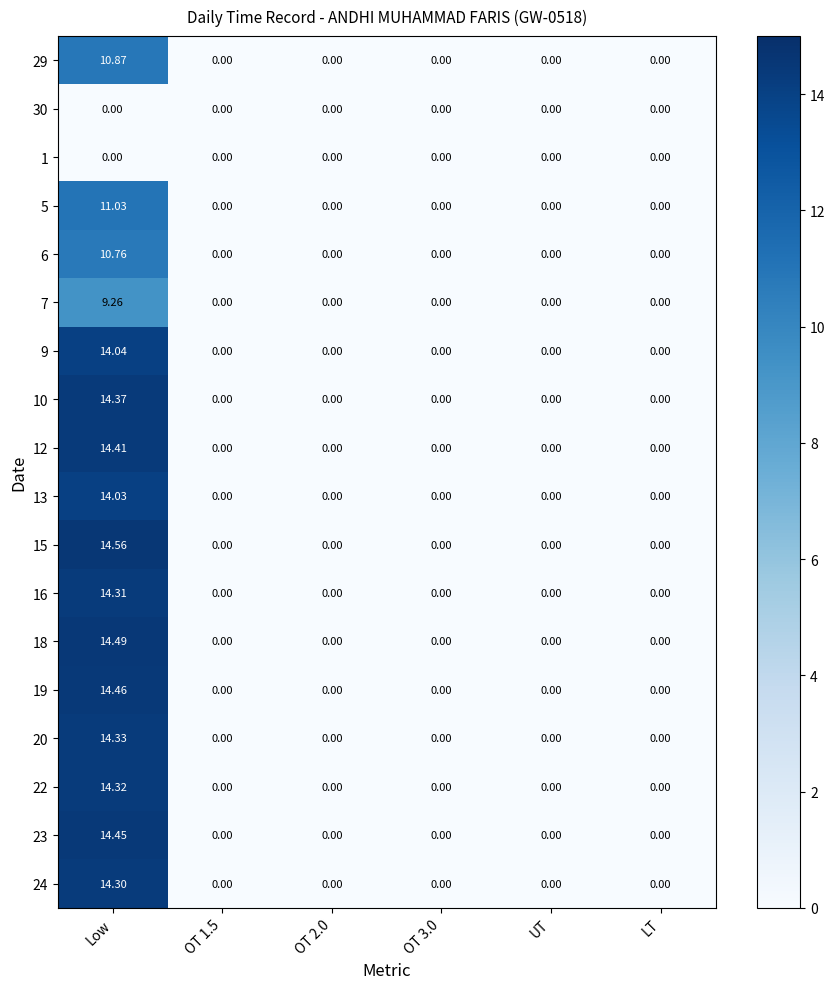

Is the value of 24 at Low greater than the value of 5 at OT 3.0?

Yes